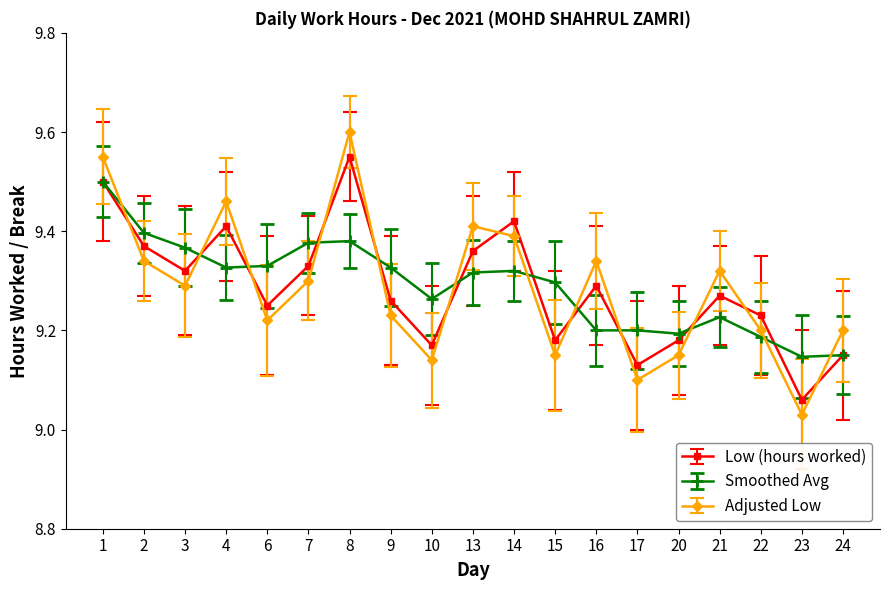

How many interior local valleys does the Low (hours worked) series have?

6